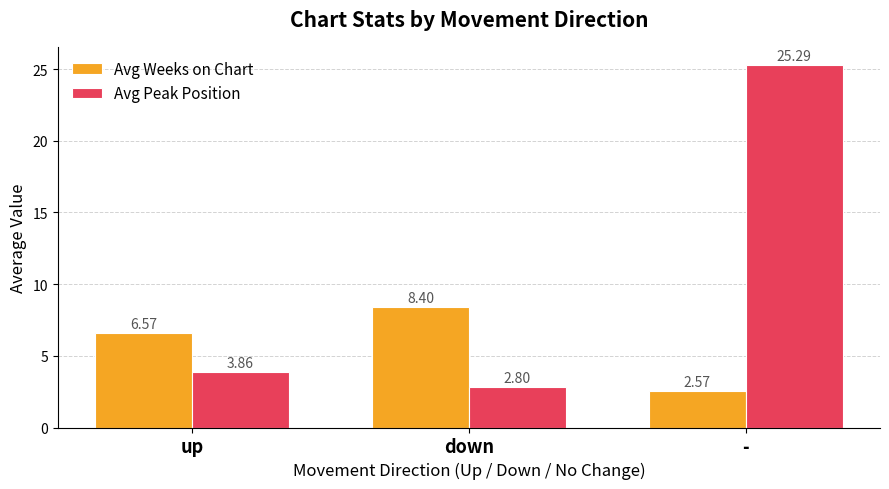

At which category is the sum across all series the highest?

-